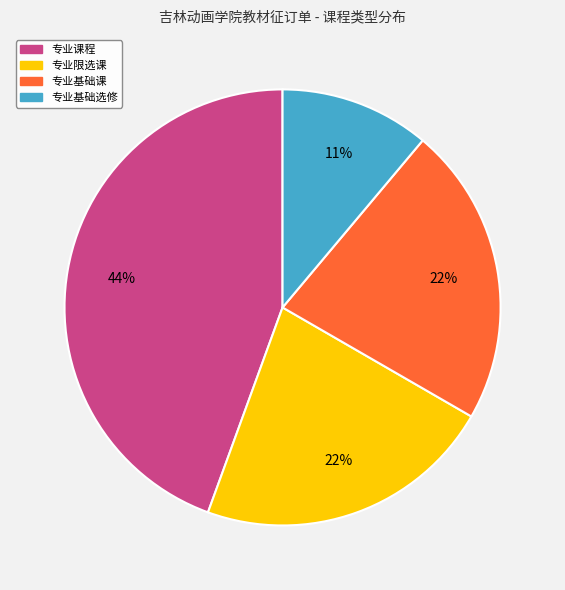

Does any single category account for the majority?

No